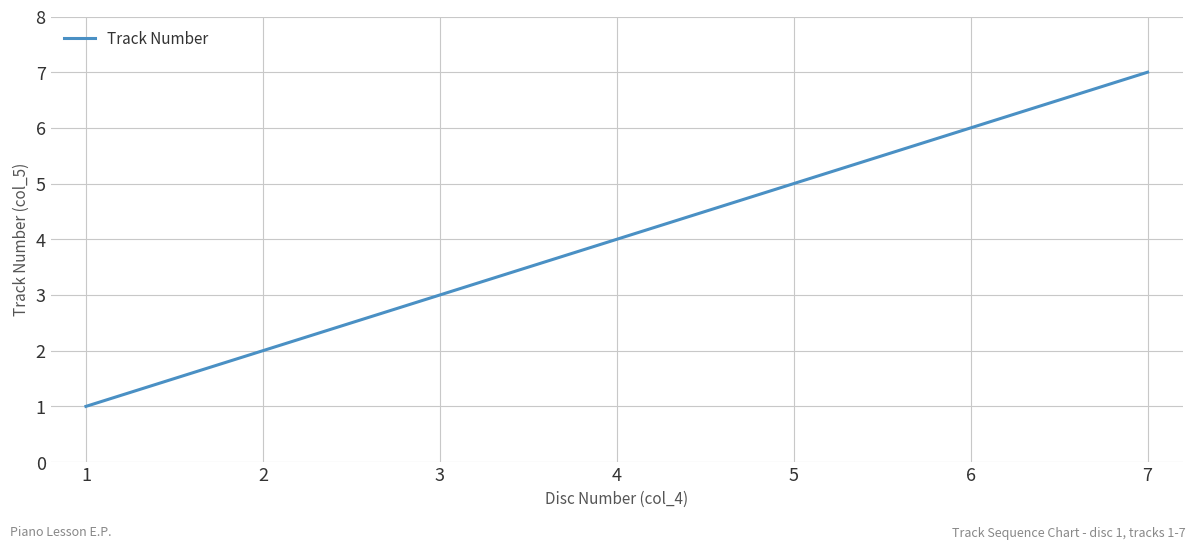

What is the minimum value shown in the chart?

1